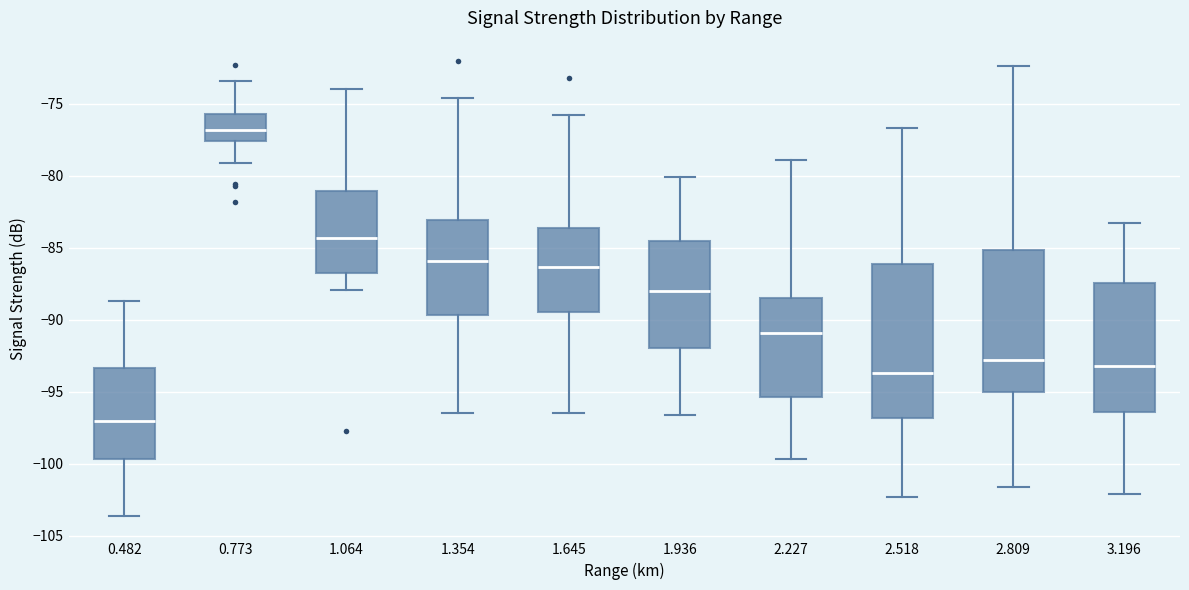

Reading left to right, read every box against the y-axis: the position of its median line, the range the box covers, and the ends of its whiskers. The values are not printed on the chart, so give them approximately, as read against the axis.

0.482: median -97.0, box -99.5 to -93.5, whiskers -103.5 to -88.5
0.773: median -77.0, box -77.5 to -75.5, whiskers -79.0 to -73.5
1.064: median -84.5, box -86.5 to -81.0, whiskers -88.0 to -74.0
1.354: median -86.0, box -89.5 to -83.0, whiskers -96.5 to -74.5
1.645: median -86.5, box -89.5 to -83.5, whiskers -96.5 to -76.0
1.936: median -88.0, box -92.0 to -84.5, whiskers -96.5 to -80.0
2.227: median -91.0, box -95.5 to -88.5, whiskers -99.5 to -79.0
2.518: median -93.5, box -97.0 to -86.0, whiskers -102.5 to -76.5
2.809: median -93.0, box -95.0 to -85.0, whiskers -101.5 to -72.5
3.196: median -93.0, box -96.5 to -87.5, whiskers -102.0 to -83.5